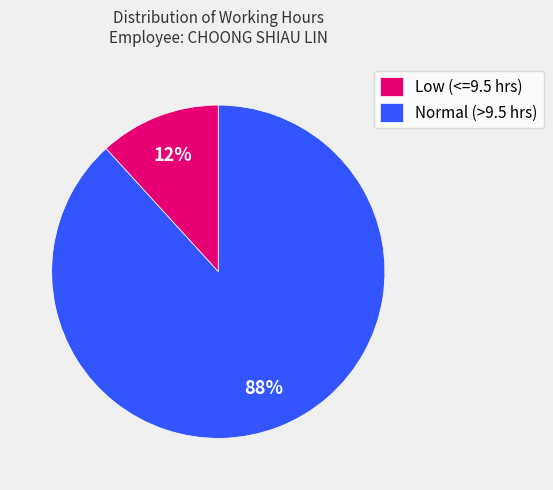

Is there any slice that represents more than half of the pie?

Yes